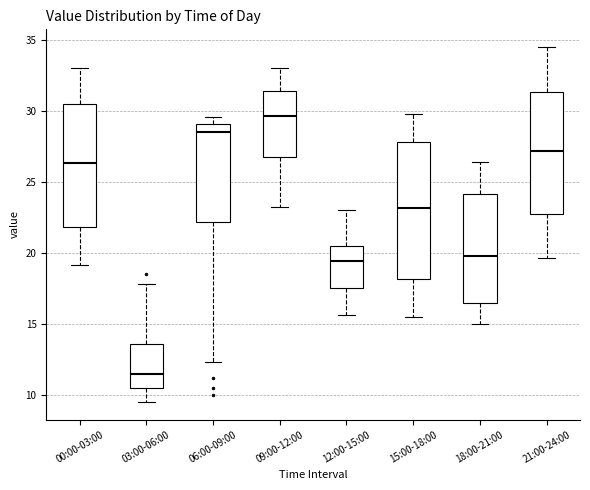

Which box's median line is the highest?

09:00-12:00